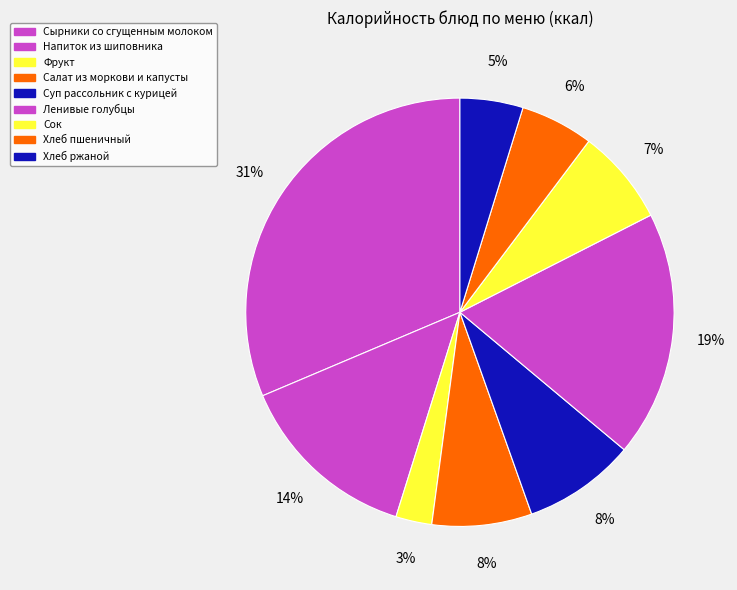

Is Сырники со сгущенным молоком the majority of the pie?

No